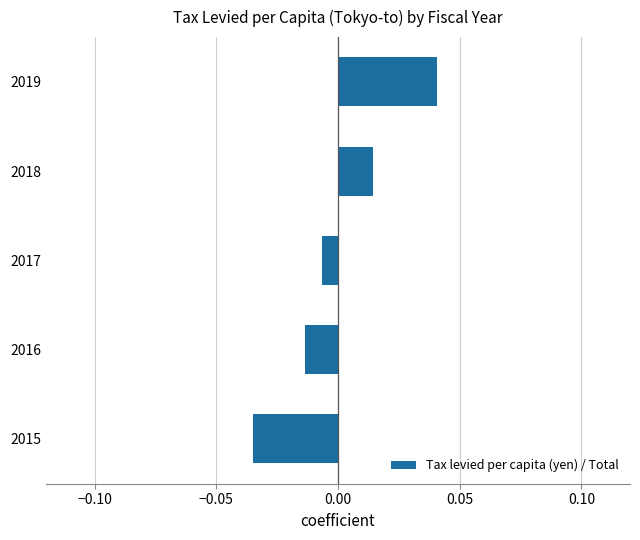

Rank the categories by value from lowest to highest.

2015, 2016, 2017, 2018, 2019